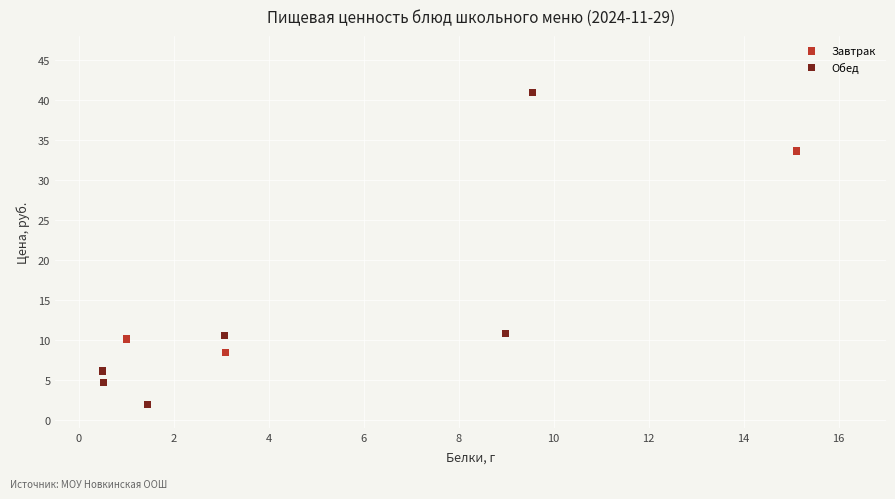

Which series has the widest spread of Y values?

Обед